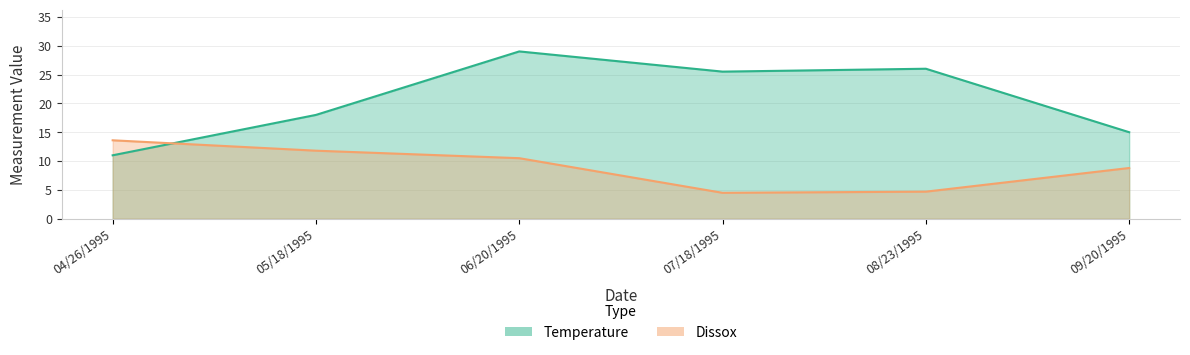

Reading left to right, what are all the values shown in this chart?

Temperature: 04/26/1995=11.0	05/18/1995=18.0	06/20/1995=29.0	07/18/1995=25.5	08/23/1995=26.0	09/20/1995=15.0
Dissox: 04/26/1995=13.6	05/18/1995=11.8	06/20/1995=10.5	07/18/1995=4.5	08/23/1995=4.7	09/20/1995=8.8